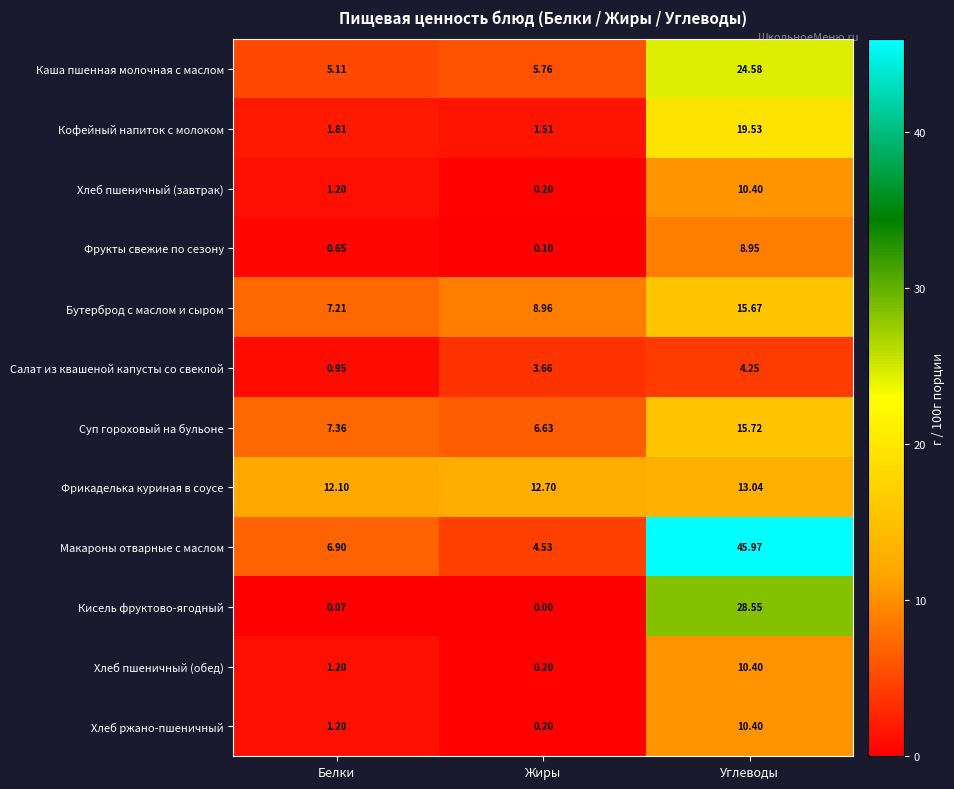

Count the number of data series in this chart.

12